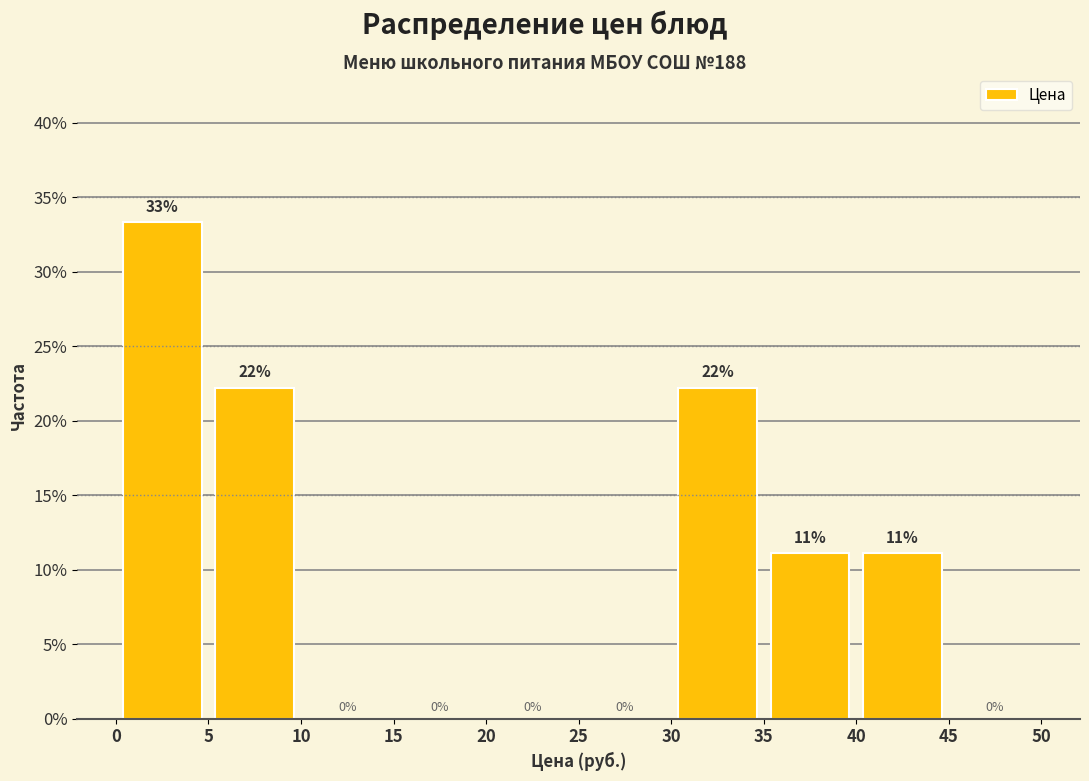

Over which range of the x-axis is the bar tallest?

0 to 5